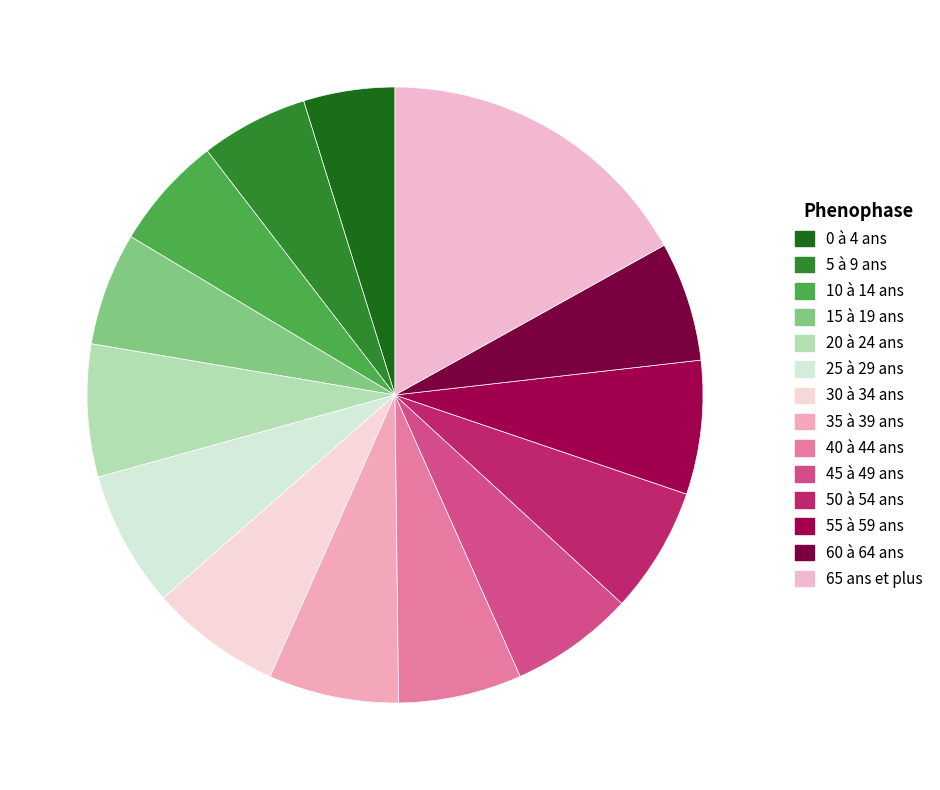

How many slices are in this pie chart?

14